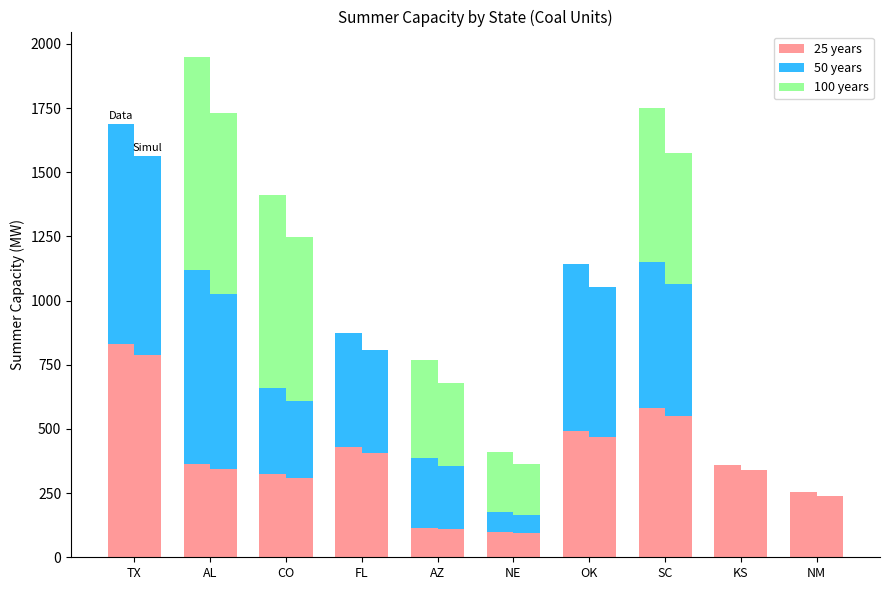

How many bars are there in total?

60